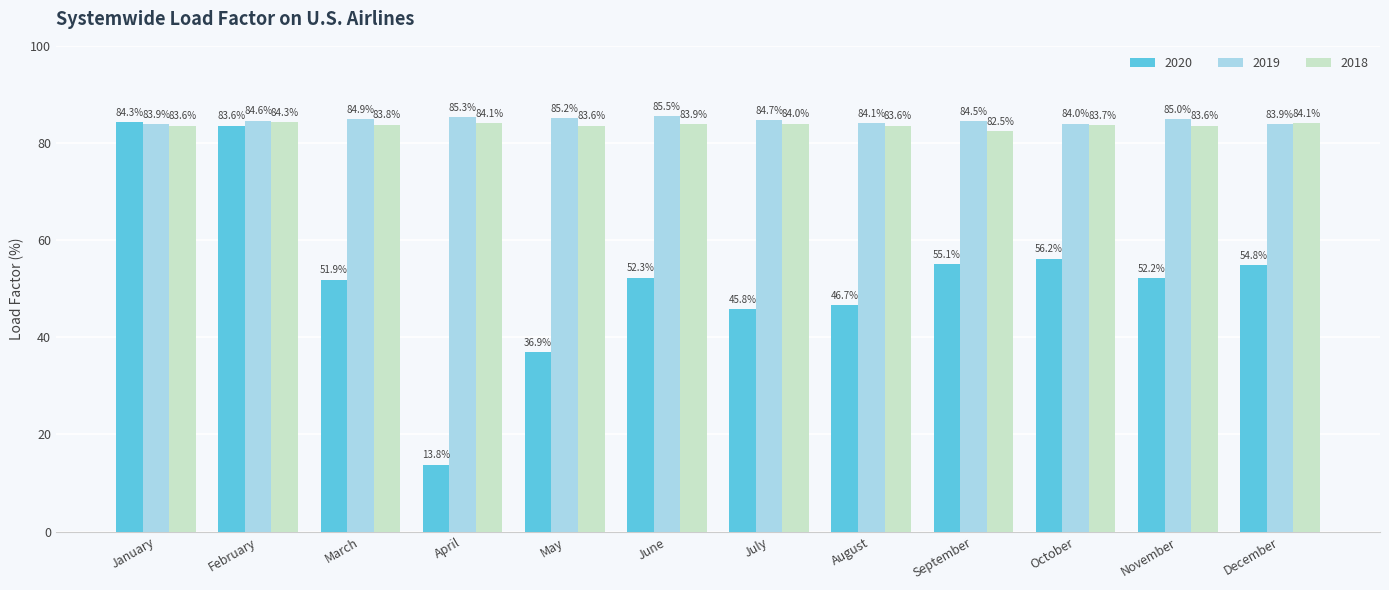

Reading right to left, extract all data points from this chart.

2020: 54.8	52.2	56.2	55.1	46.7	45.8	52.3	36.9	13.8	51.9	83.6	84.3
2019: 83.9	85.0	84.0	84.5	84.1	84.7	85.5	85.2	85.3	84.9	84.6	83.9
2018: 84.1	83.6	83.7	82.5	83.6	84.0	83.9	83.6	84.1	83.8	84.3	83.6